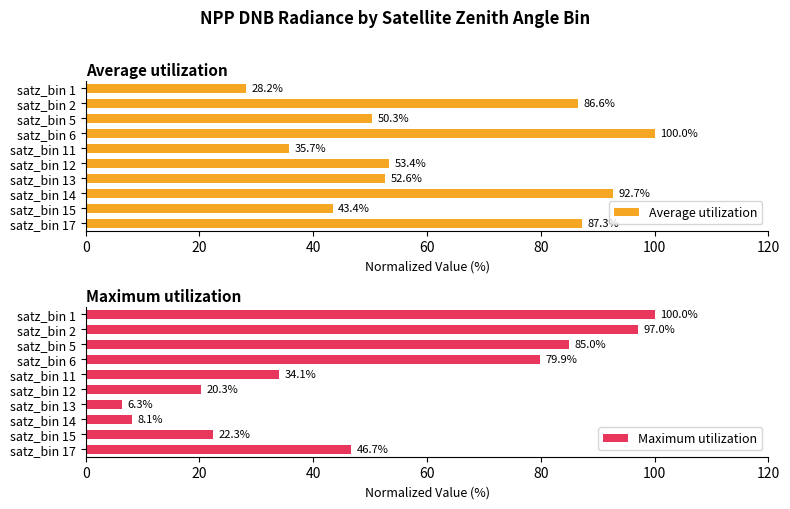

What is the sum of the Average utilization values at satz_bin 17 and satz_bin 11?

123.0